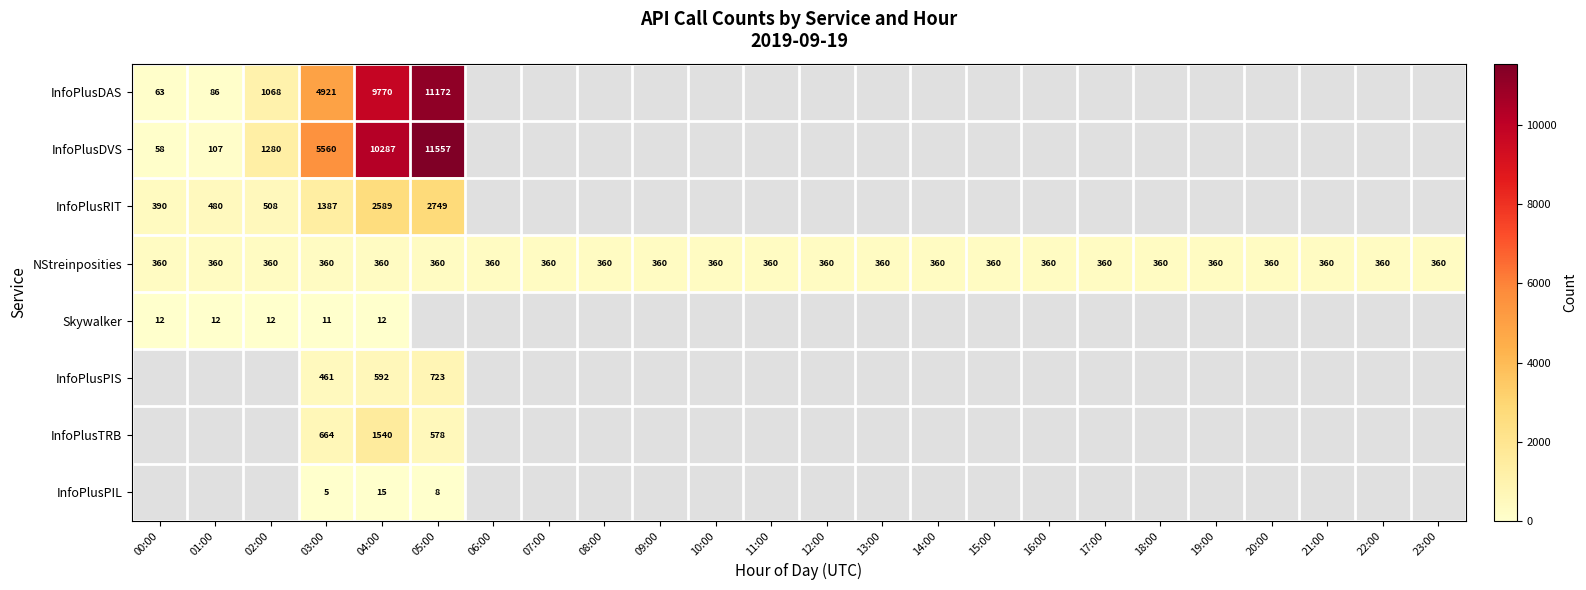

What is the total value across all series at 03:00?

13369